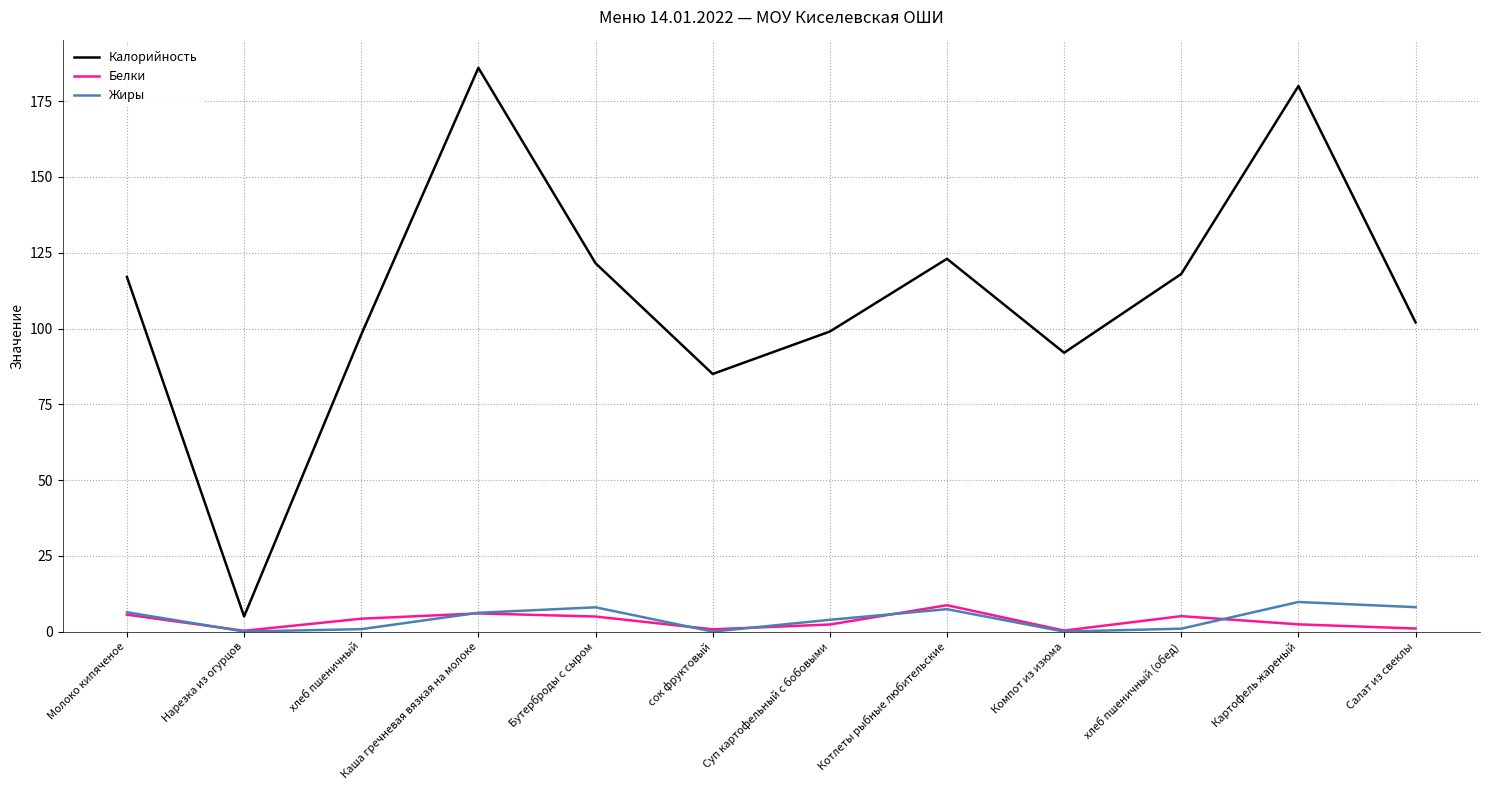

What is the difference between the maximum and second lowest values in the Калорийность series?

101.0